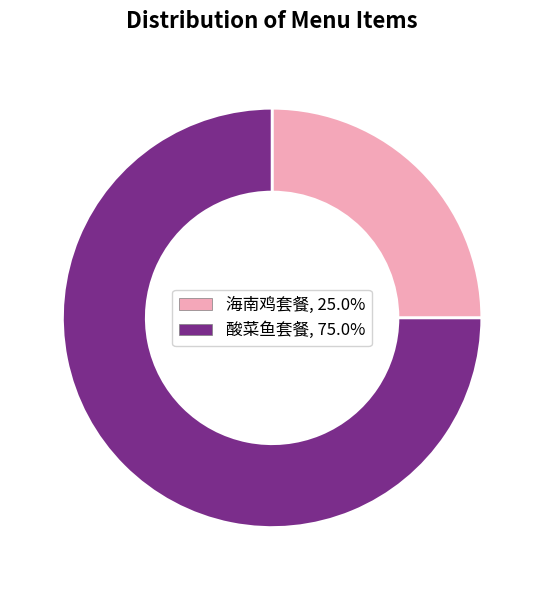

Is it true that 酸菜鱼套餐 is 75% of the pie?

True